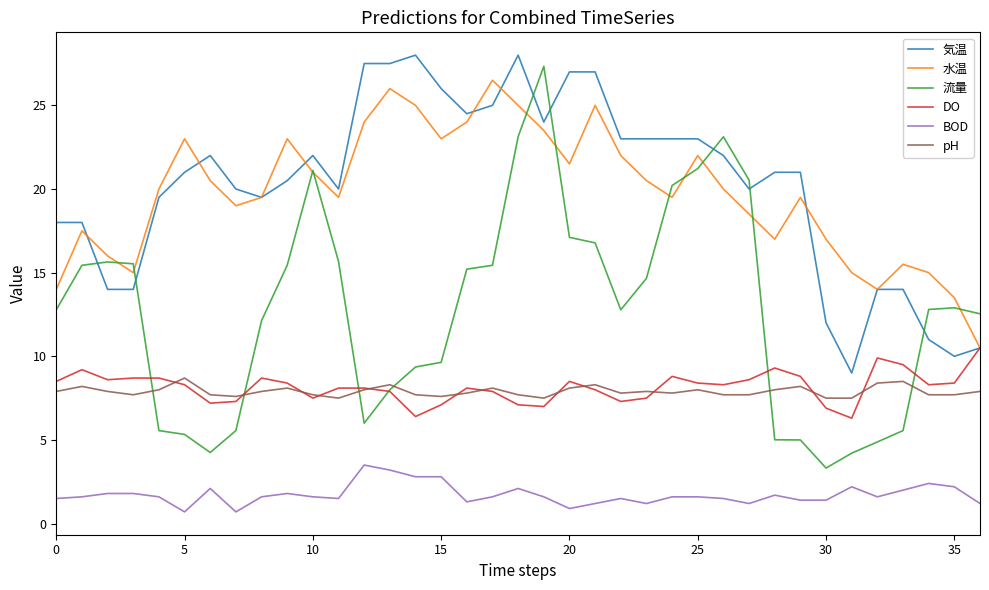

In pH, how many points are higher than both neighbors (excluding endpoints)?

10